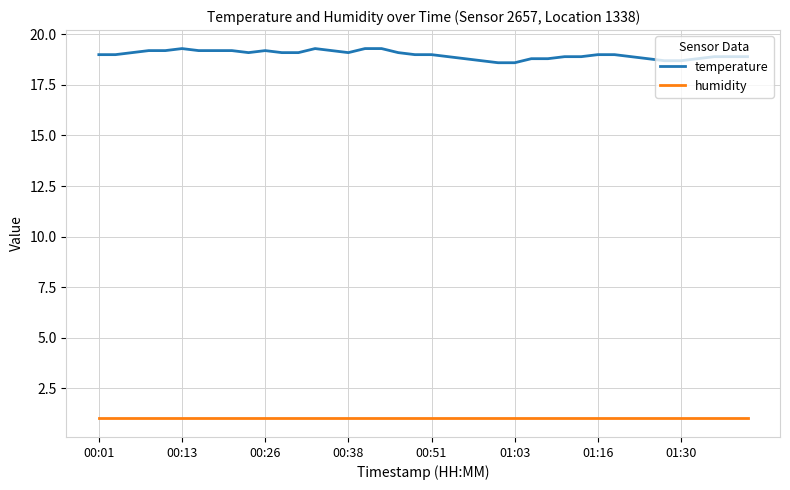

What is the difference between the maximum and minimum values in the temperature series?

0.7